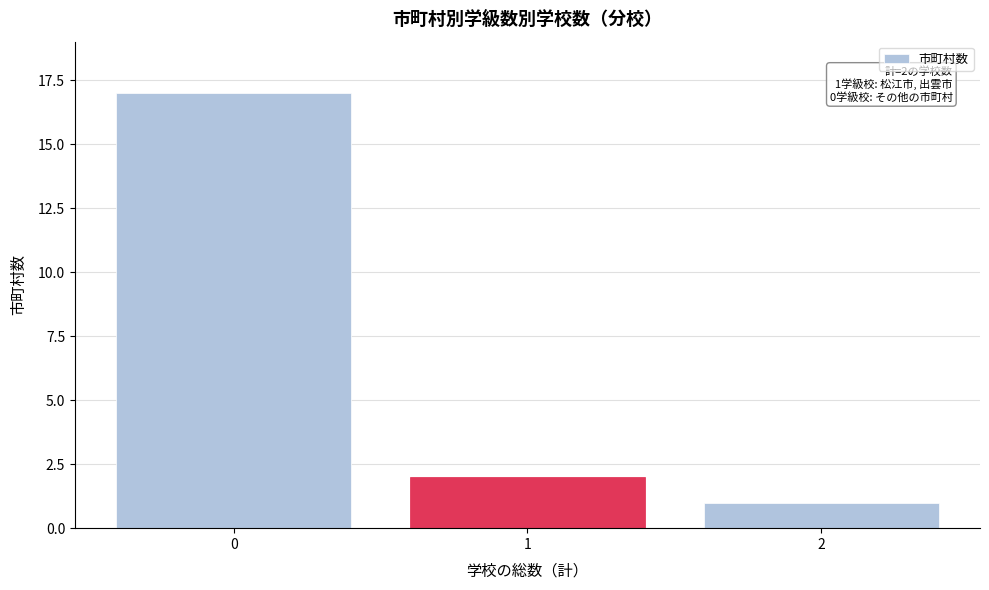

Reading left to right, list all the values displayed in this chart.

0=17	1=2	2=1